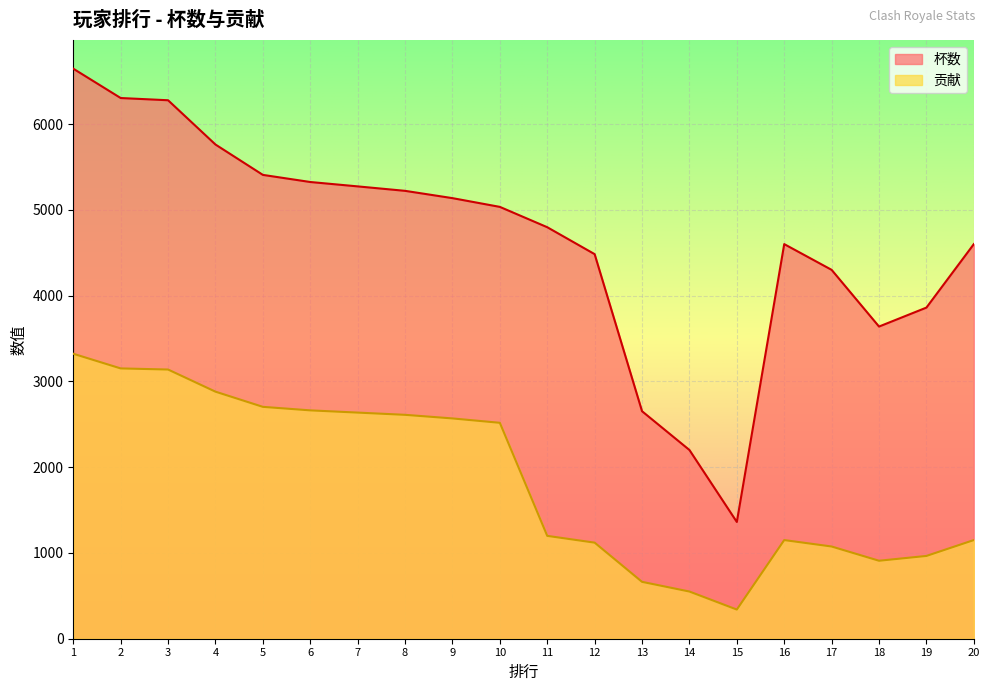

Which series has the largest range (max minus min)?

杯数